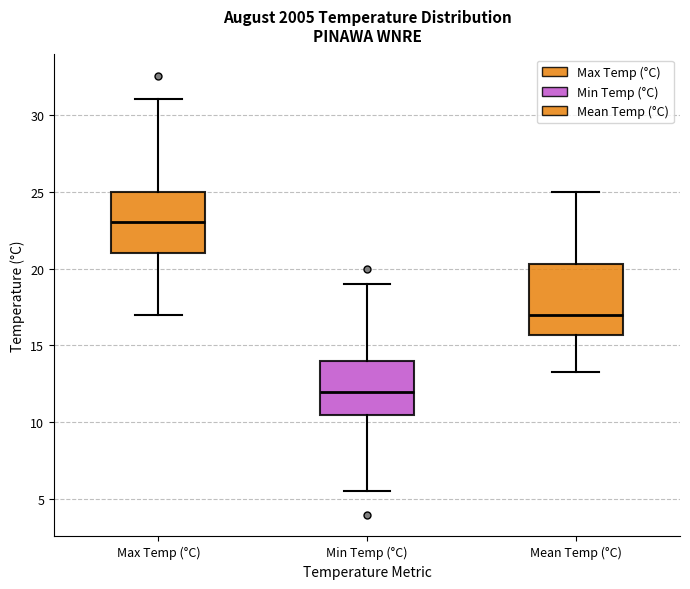

Reading left to right, read every box against the y-axis: the position of its median line, the range the box covers, and the ends of its whiskers. The values are not printed on the chart, so give them approximately, as read against the axis.

Max Temp (°C): median 23.0, box 21.0 to 25.0, whiskers 17.0 to 31.0
Min Temp (°C): median 12.0, box 10.5 to 14.0, whiskers 5.5 to 19.0
Mean Temp (°C): median 17.0, box 15.5 to 20.5, whiskers 13.5 to 25.0